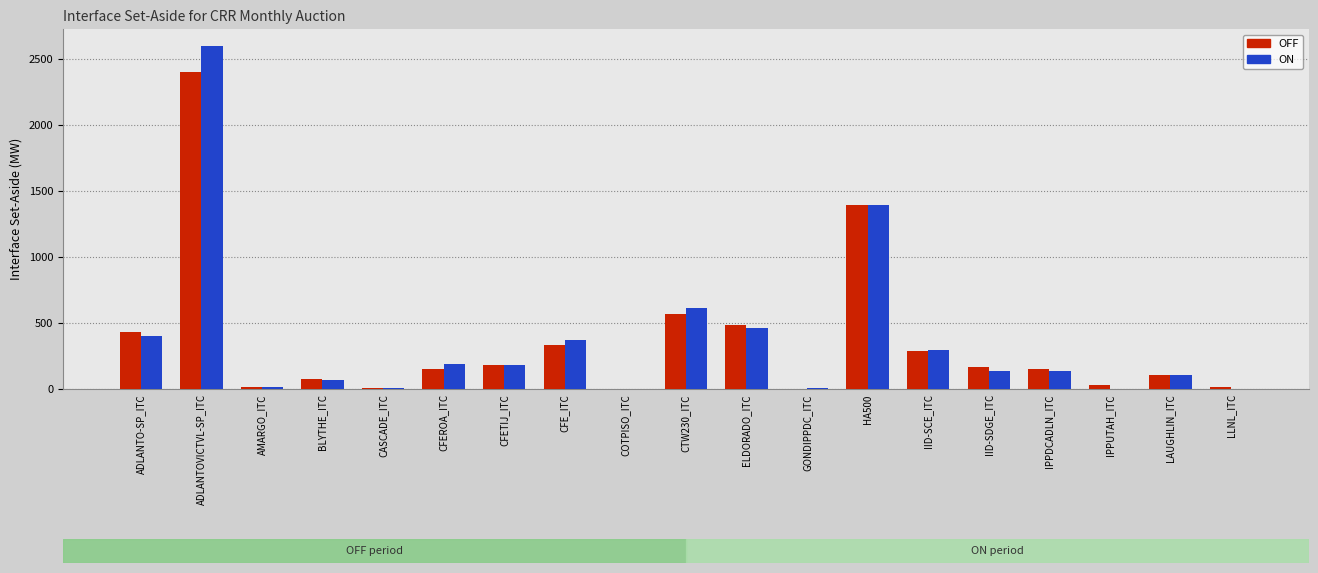

What is the sum of the ON values at CTW230_ITC and IID-SDGE_ITC?

748.8